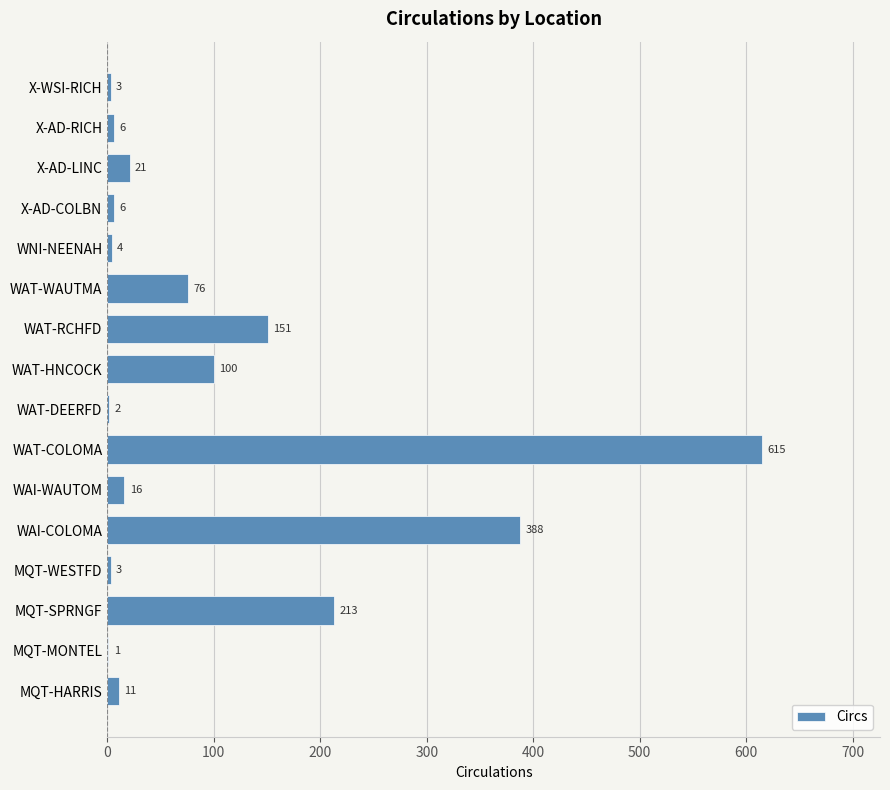

Reading bottom to top, what are all the values shown in this chart?

MQT-HARRIS=11	MQT-MONTEL=1	MQT-SPRNGF=213	MQT-WESTFD=3	WAI-COLOMA=388	WAI-WAUTOM=16	WAT-COLOMA=615	WAT-DEERFD=2	WAT-HNCOCK=100	WAT-RCHFD=151	WAT-WAUTMA=76	WNI-NEENAH=4	X-AD-COLBN=6	X-AD-LINC=21	X-AD-RICH=6	X-WSI-RICH=3